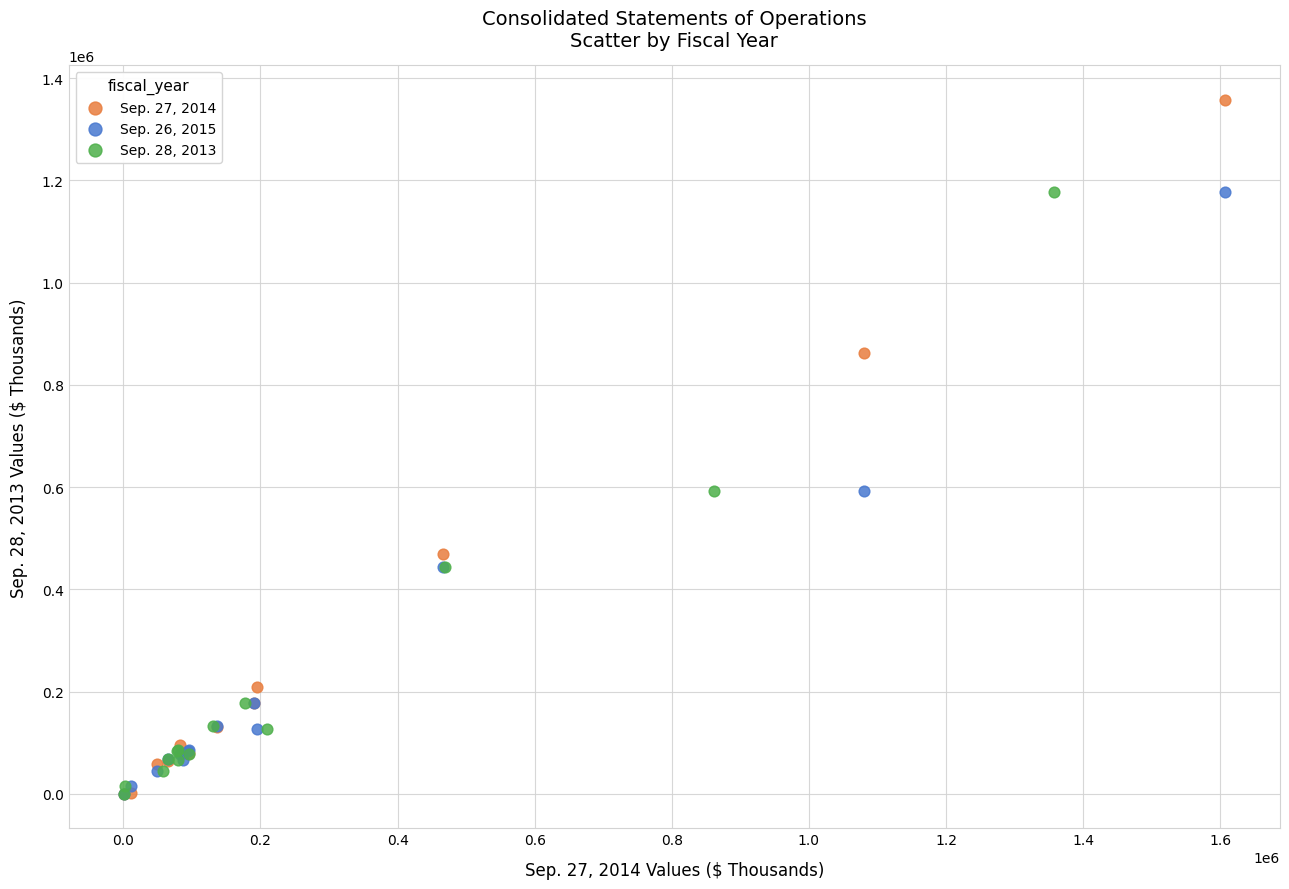

Which series contains the highest Y value?

Sep. 27, 2014